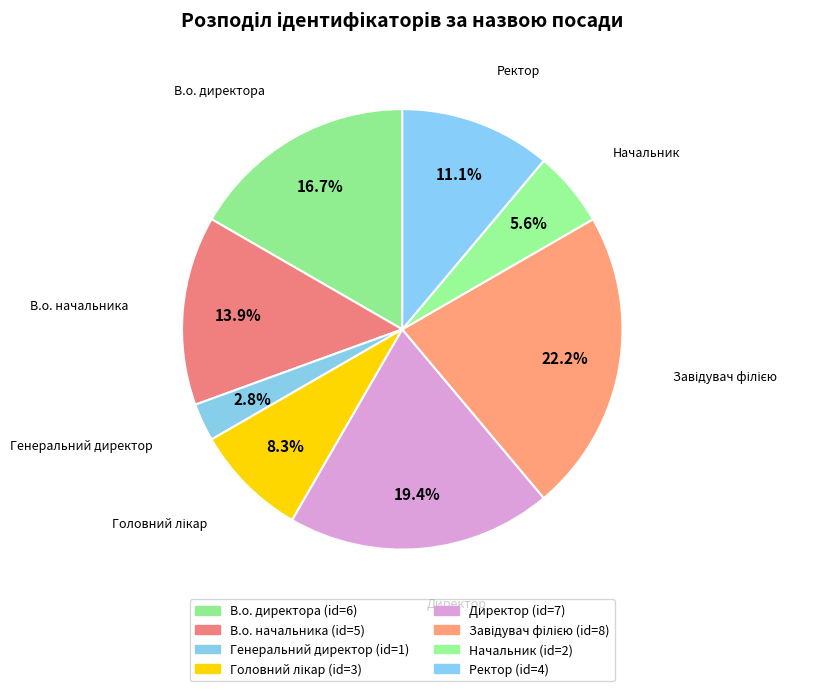

Which has a higher value, Начальник or Генеральний директор?

Начальник